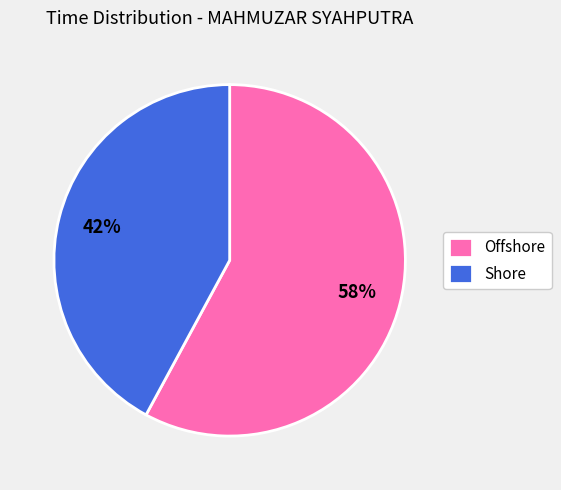

To the nearest percent, what portion does Offshore represent?

58%